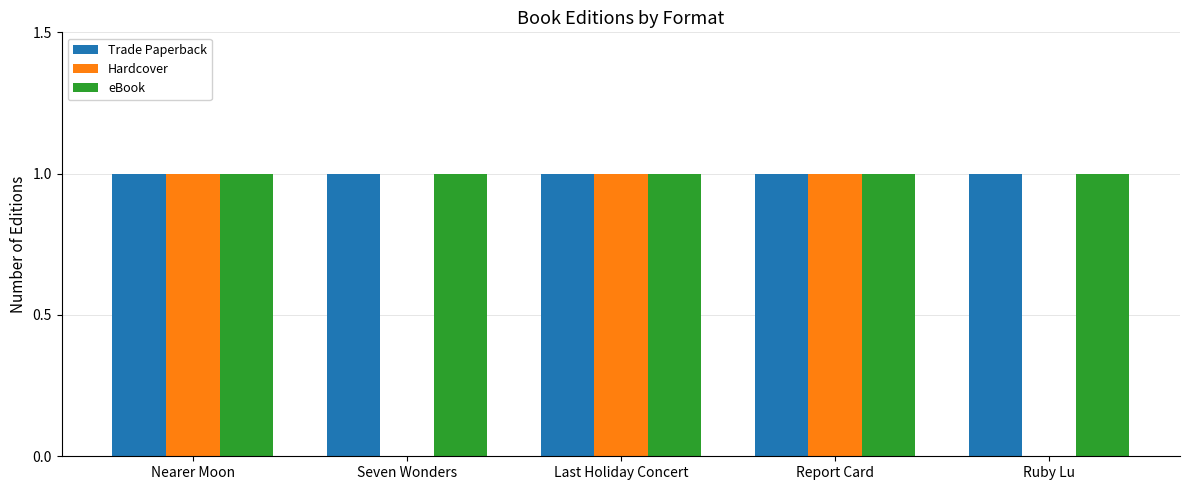

The Trade Paperback series shows 1 at Ruby Lu. True or false?

True